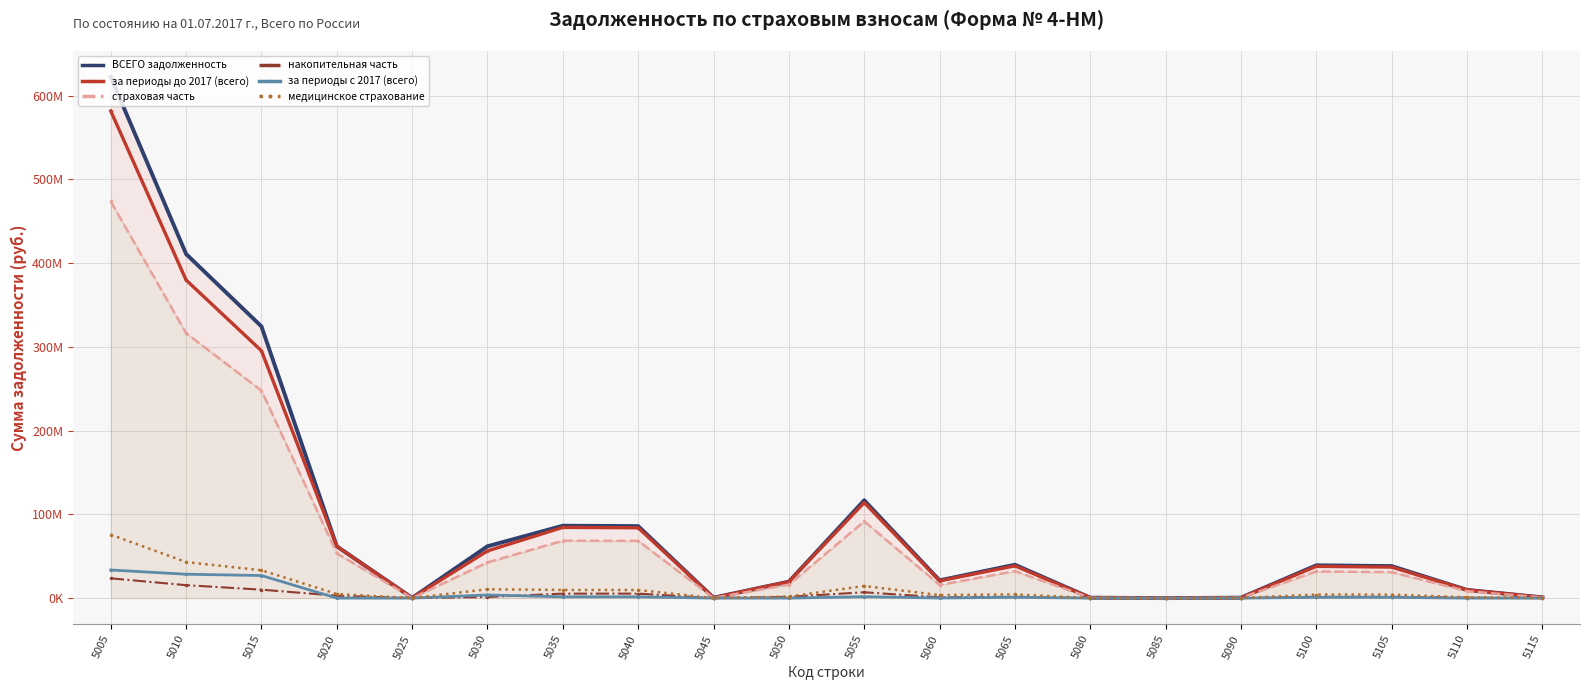

Does the chart display data point markers on the line(s)?

Yes